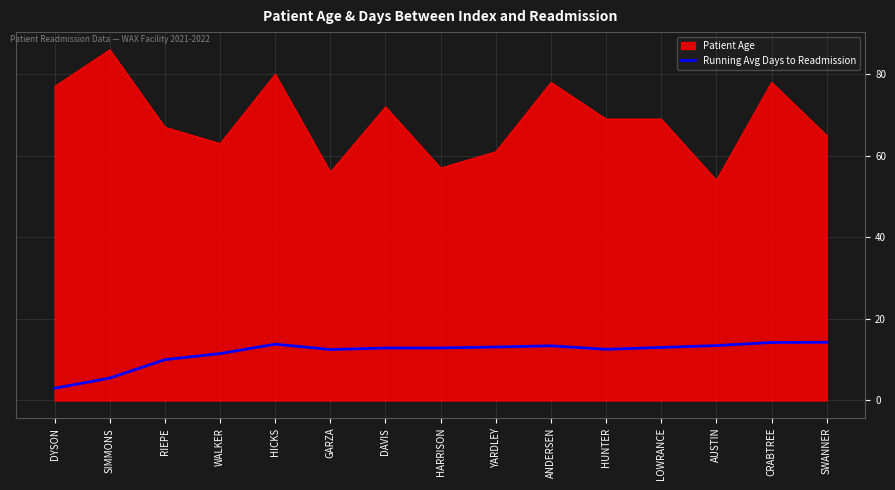

What is the spread (max minus min) of values at CRABTREE?

63.8